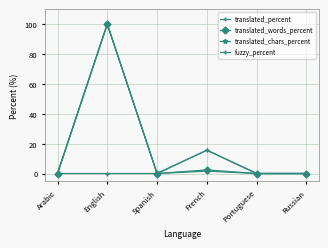

At which category is the sum across all series the highest?

English